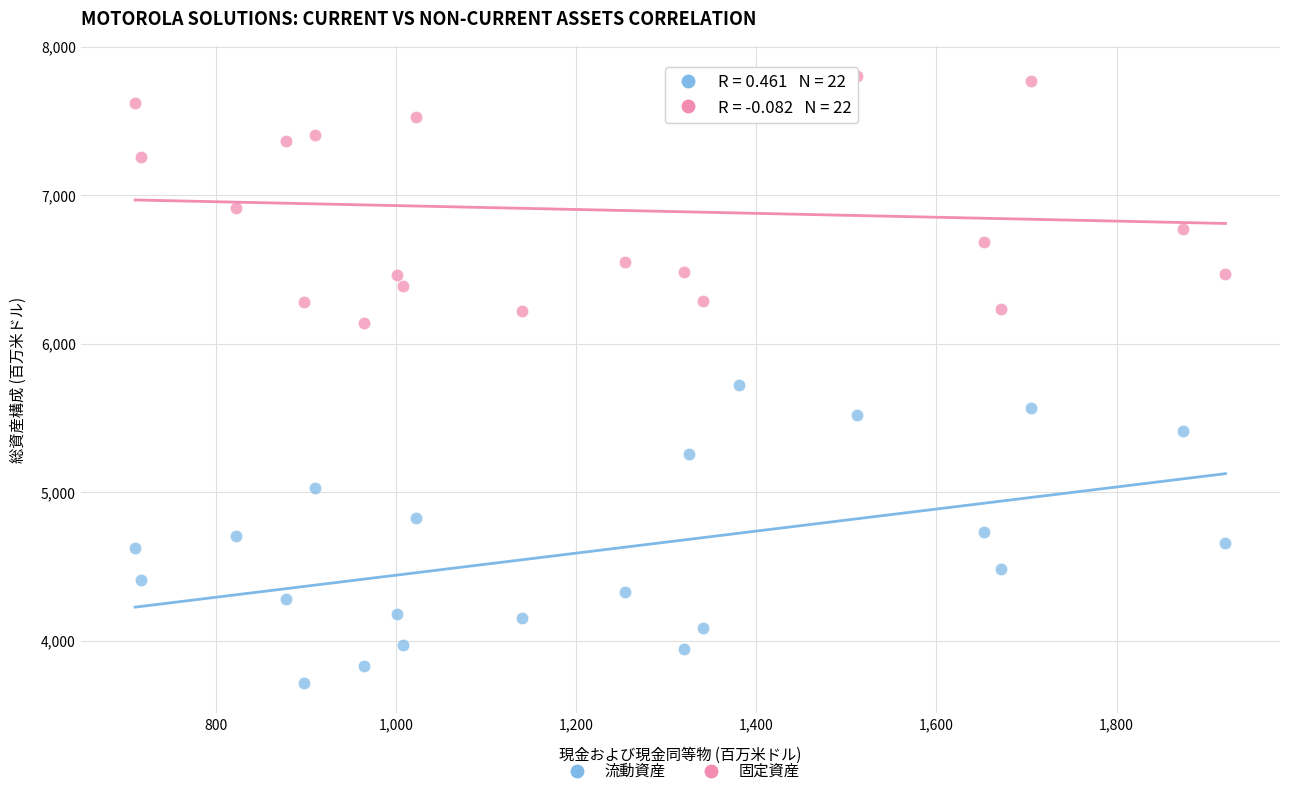

What are all the series names shown in the legend?

流動資産, 固定資産